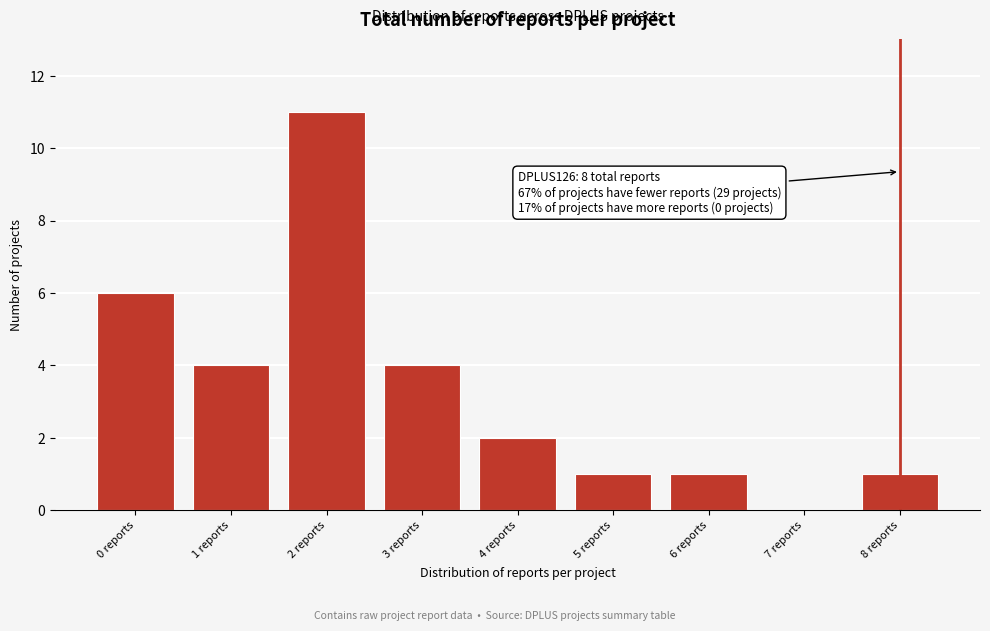

Reading right to left, transcribe all the data shown in this chart.

8 reports=1	7 reports=0	6 reports=1	5 reports=1	4 reports=2	3 reports=4	2 reports=11	1 reports=4	0 reports=6